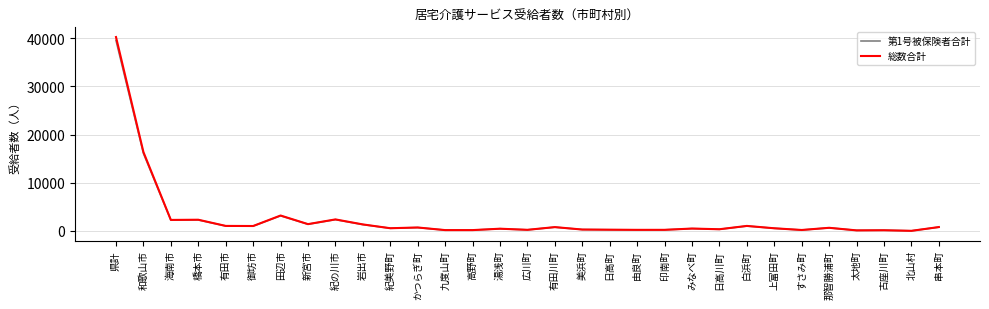

What is the approximate value of 総数合計 at すさみ町, to the nearest 50?

200